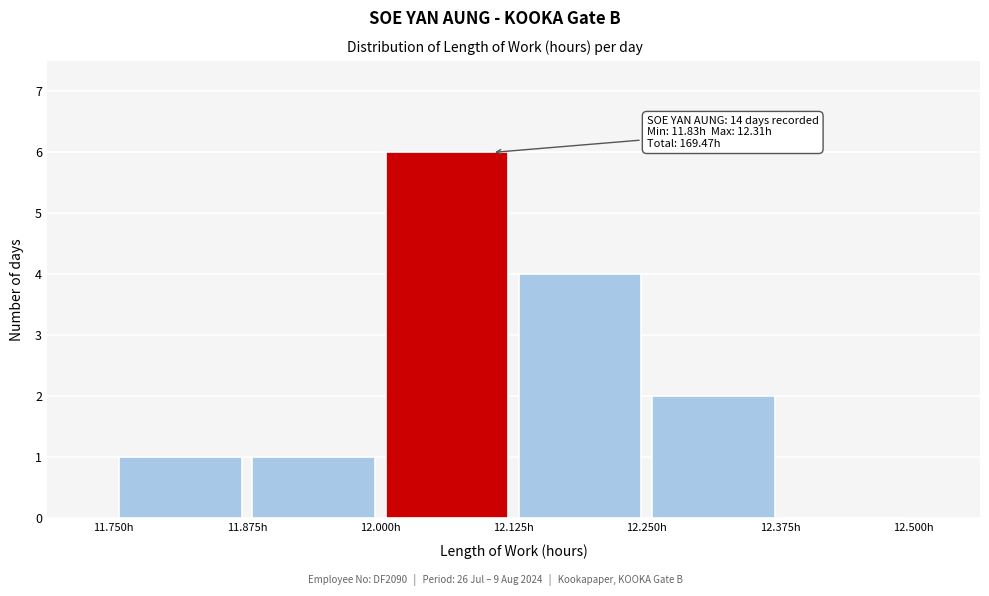

Over which range of the x-axis is the bar tallest?

12.000 to 12.125